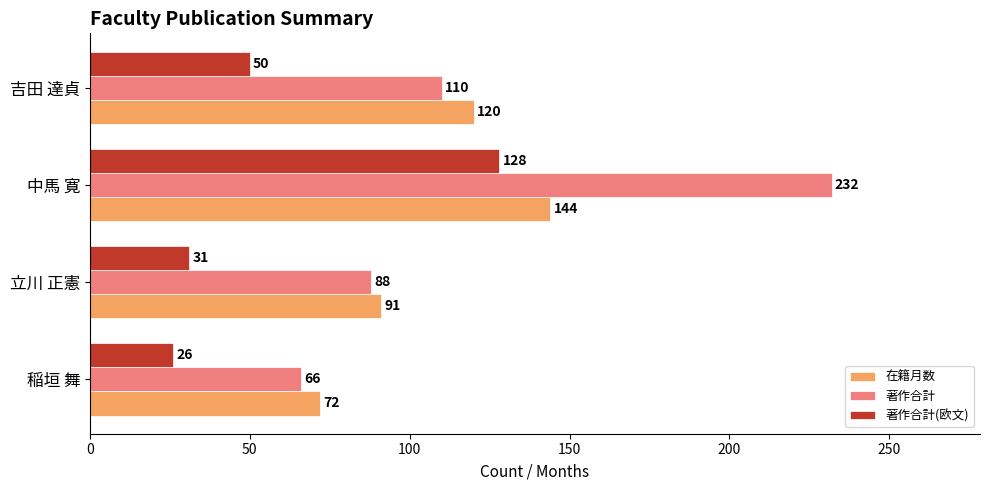

What is the greatest value displayed?

232